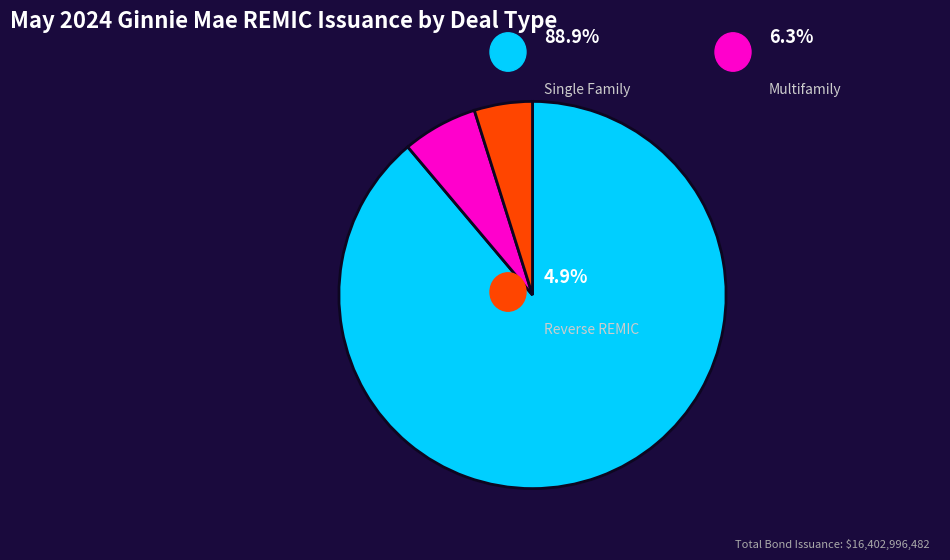

Does any single category account for the majority?

Yes